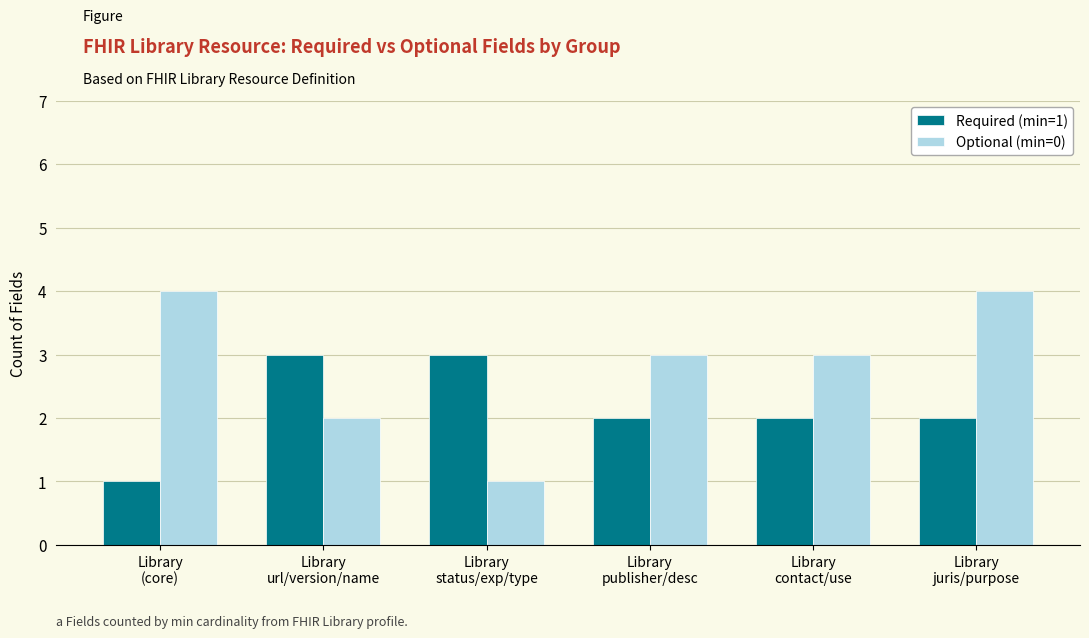

True or false: Required (min=1) has a value of 3 at Library
juris/purpose.

False